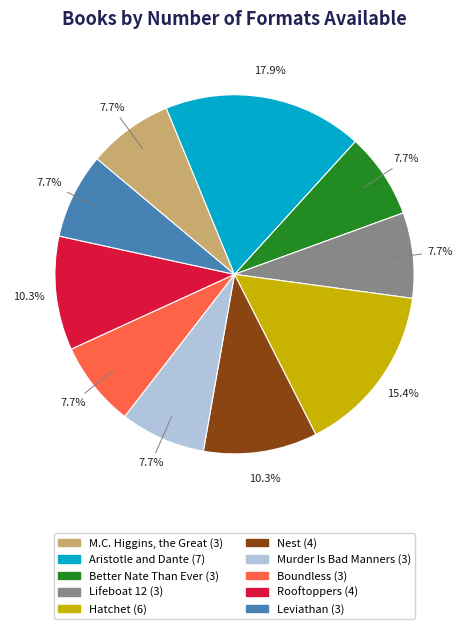

Does any single category account for the majority?

No